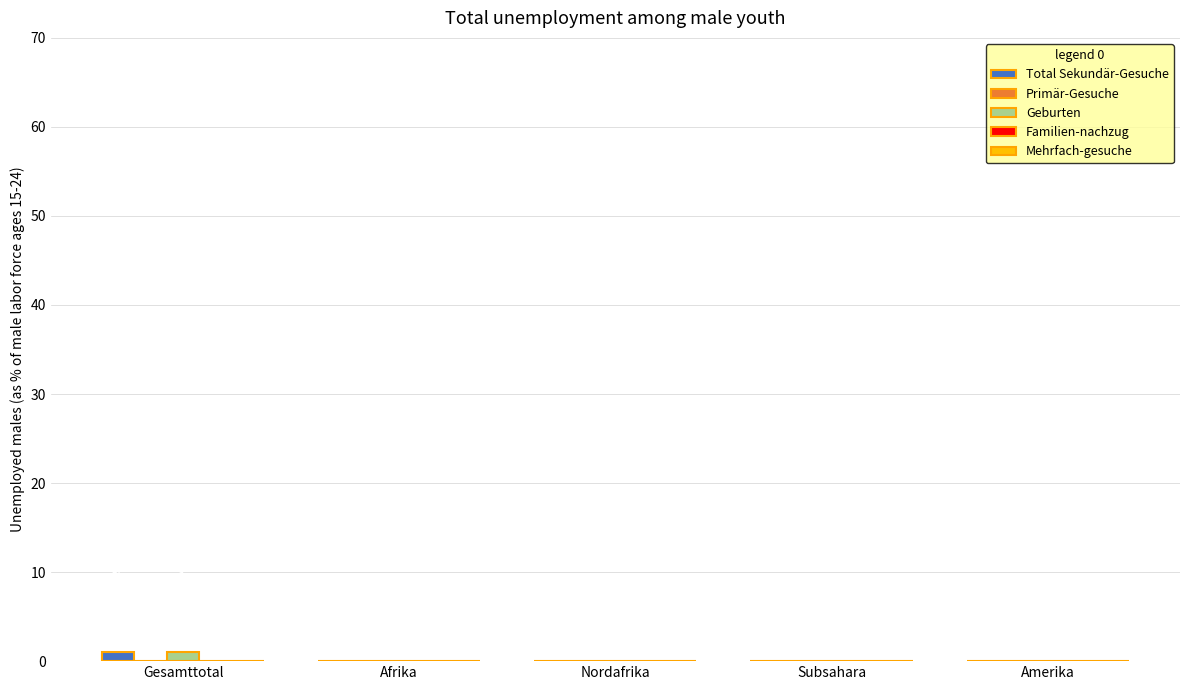

List the series in order of their peak value, lowest first.

Primär-Gesuche, Familien-nachzug, Mehrfach-gesuche, Total Sekundär-Gesuche, Geburten